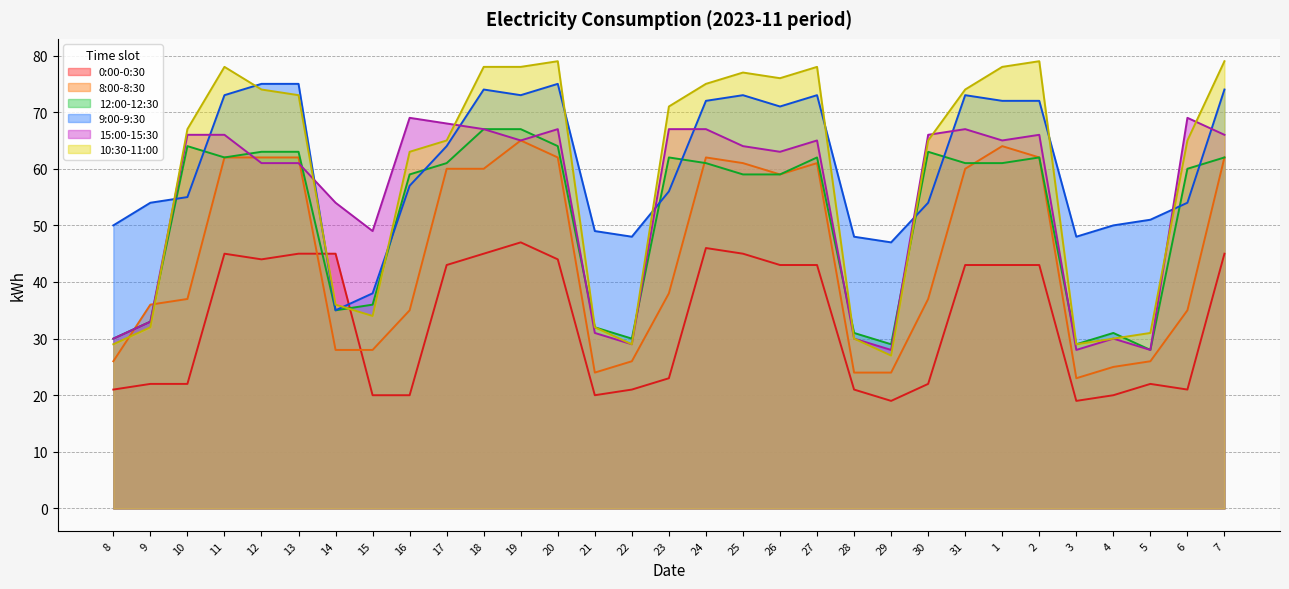

Reading left to right, transcribe all the data shown in this chart.

0:00-0:30: 8=21	9=22	10=22	11=45	12=44	13=45	14=45	15=20	16=20	17=43	18=45	19=47	20=44	21=20	22=21	23=23	24=46	25=45	26=43	27=43	28=21	29=19	30=22	31=43	1=43	2=43	3=19	4=20	5=22	6=21	7=45
8:00-8:30: 8=26	9=36	10=37	11=62	12=62	13=62	14=28	15=28	16=35	17=60	18=60	19=65	20=62	21=24	22=26	23=38	24=62	25=61	26=59	27=61	28=24	29=24	30=37	31=60	1=64	2=62	3=23	4=25	5=26	6=35	7=62
12:00-12:30: 8=30	9=33	10=64	11=62	12=63	13=63	14=35	15=36	16=59	17=61	18=67	19=67	20=64	21=32	22=30	23=62	24=61	25=59	26=59	27=62	28=31	29=29	30=63	31=61	1=61	2=62	3=29	4=31	5=28	6=60	7=62
9:00-9:30: 8=50	9=54	10=55	11=73	12=75	13=75	14=35	15=38	16=57	17=64	18=74	19=73	20=75	21=49	22=48	23=56	24=72	25=73	26=71	27=73	28=48	29=47	30=54	31=73	1=72	2=72	3=48	4=50	5=51	6=54	7=74
15:00-15:30: 8=30	9=33	10=66	11=66	12=61	13=61	14=54	15=49	16=69	17=68	18=67	19=65	20=67	21=31	22=29	23=67	24=67	25=64	26=63	27=65	28=30	29=28	30=66	31=67	1=65	2=66	3=28	4=30	5=28	6=69	7=66
10:30-11:00: 8=29	9=32	10=67	11=78	12=74	13=73	14=36	15=34	16=63	17=65	18=78	19=78	20=79	21=32	22=29	23=71	24=75	25=77	26=76	27=78	28=30	29=27	30=65	31=74	1=78	2=79	3=29	4=30	5=31	6=65	7=79